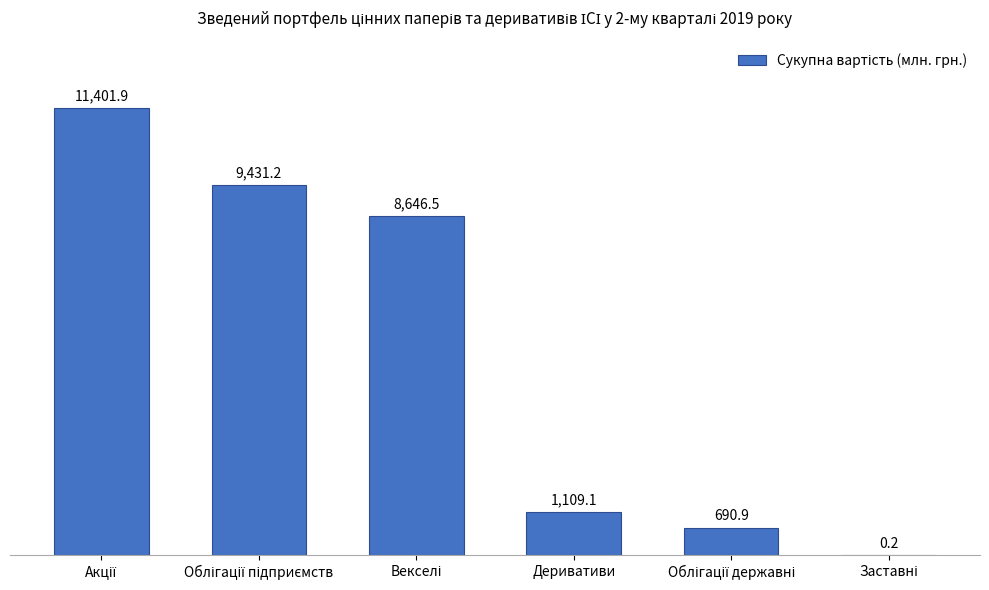

What is the maximum value shown in the chart?

11401.9